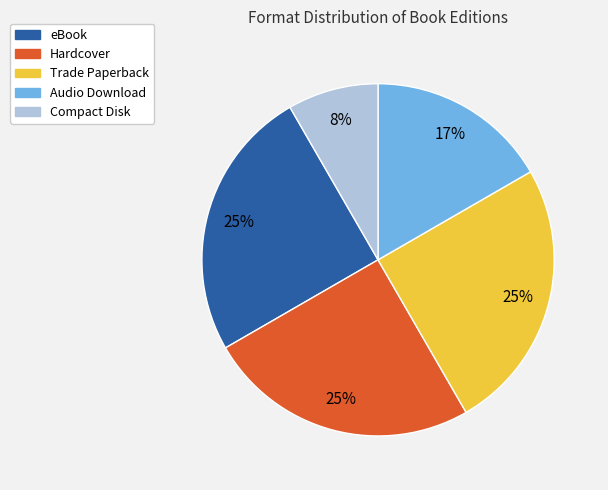

To the nearest percent, what is the difference between the Audio Download and eBook slice percentages?

8%